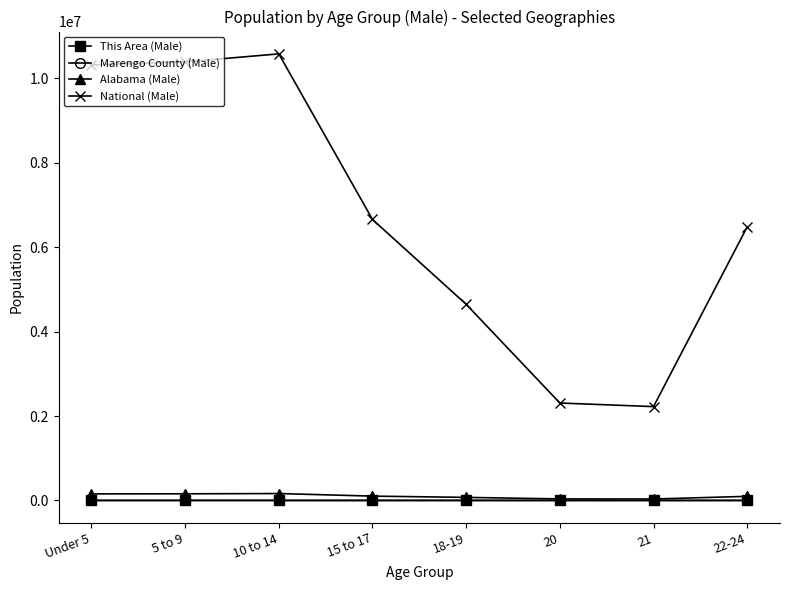

How many series are shown in this chart?

4